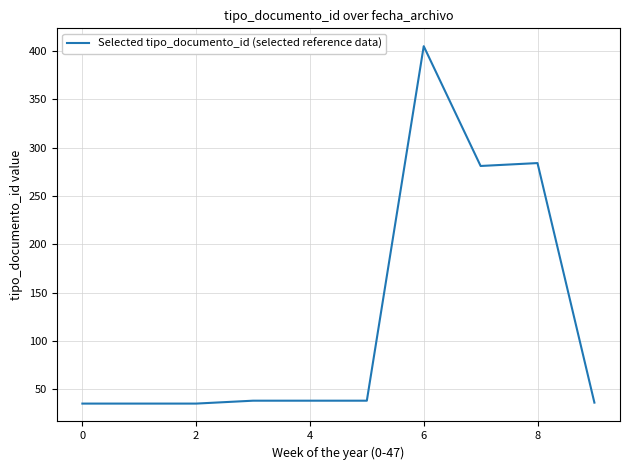

What is the difference between the maximum and minimum values?

370